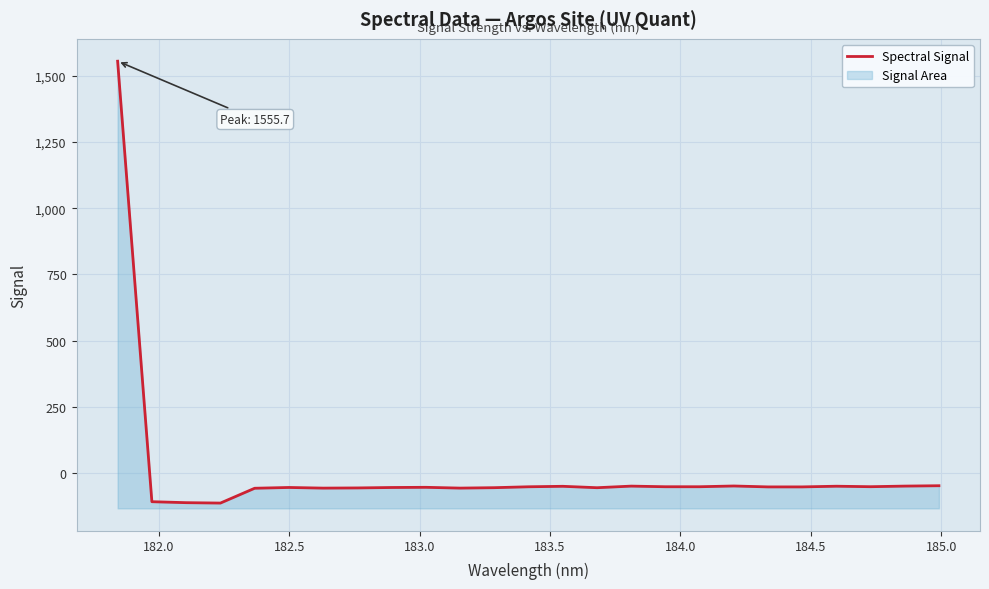

How many interior local peaks (higher than both neighbors) does the data have?

6